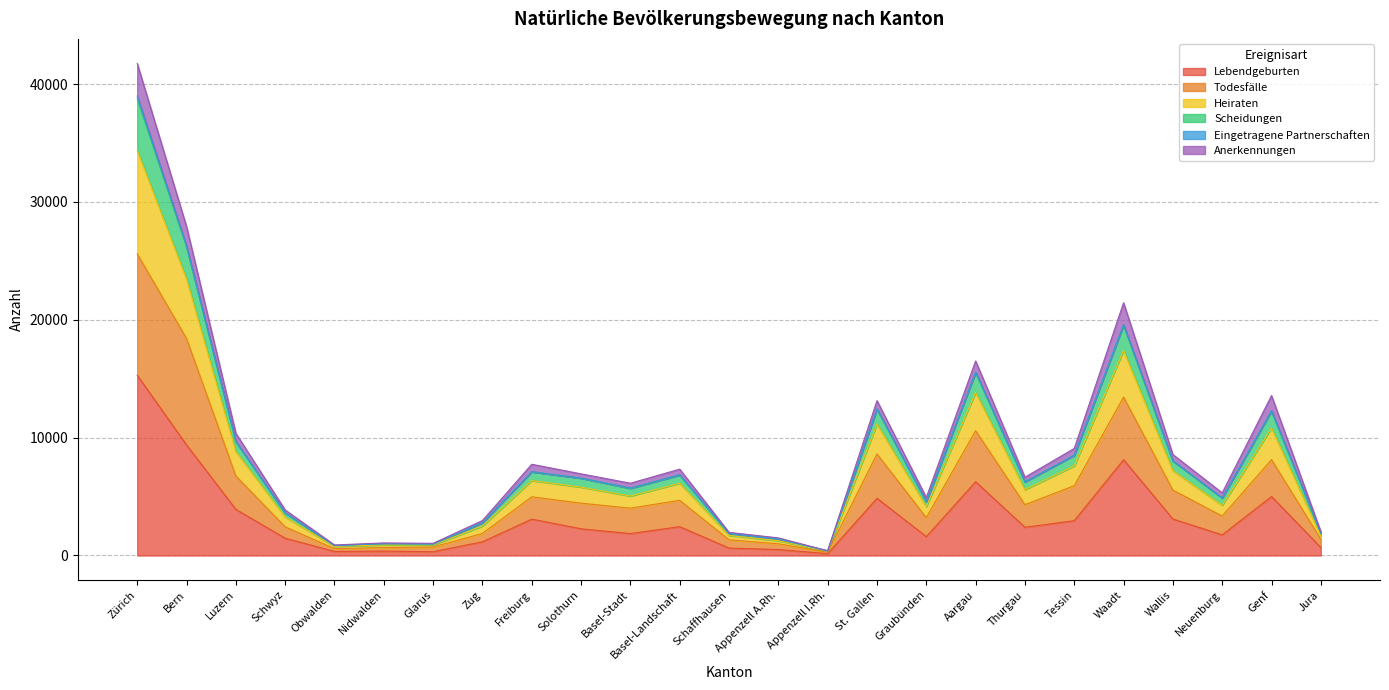

What is the maximum value for Lebendgeburten?

15297